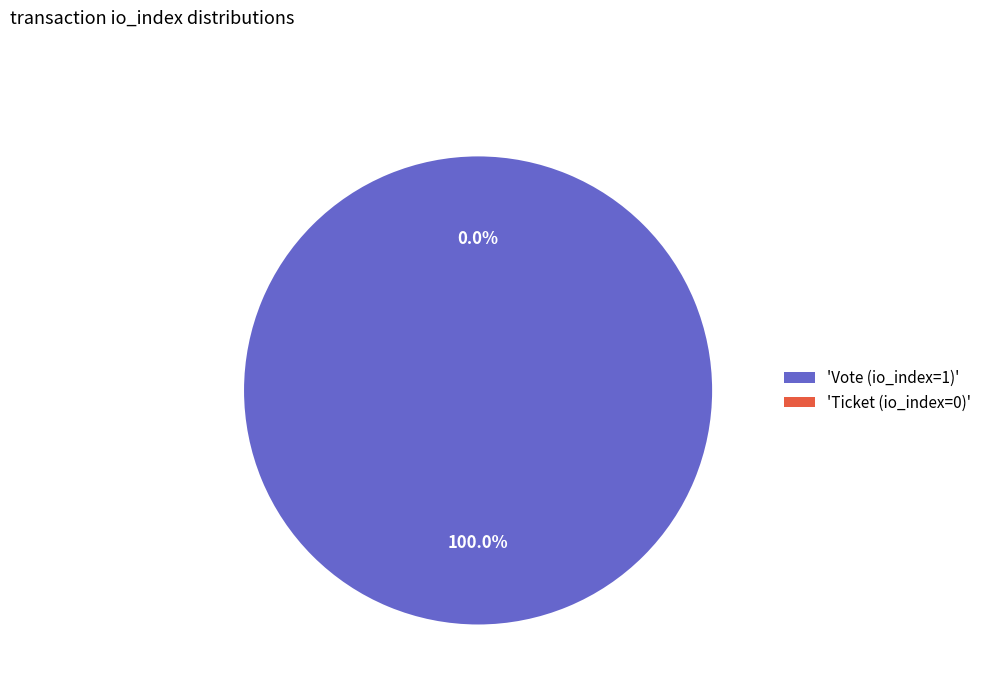

Count the number of slices in the pie.

2